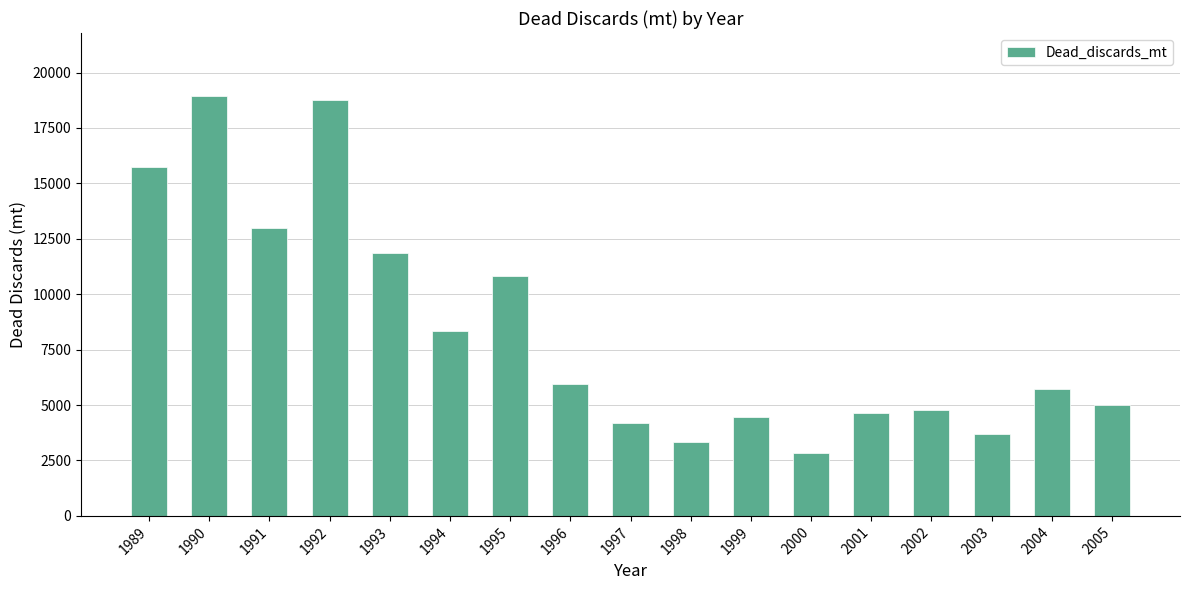

What is the ratio of the value at 1999 to the value at 1996?

0.8